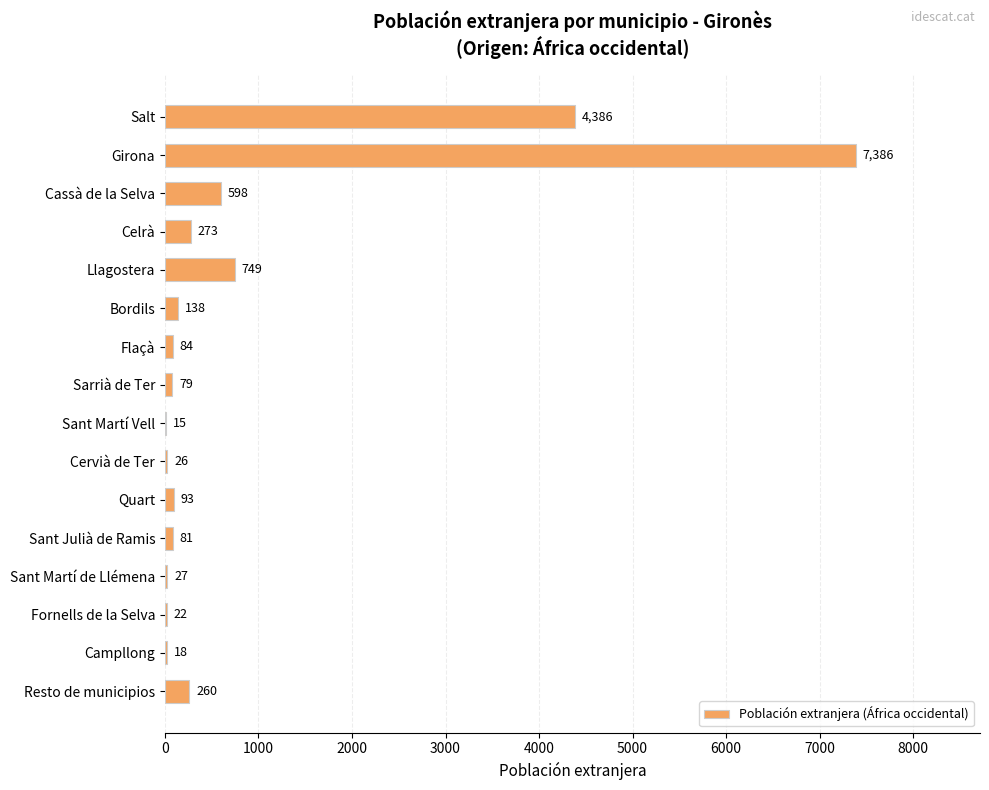

What is the sum of all values?

14235